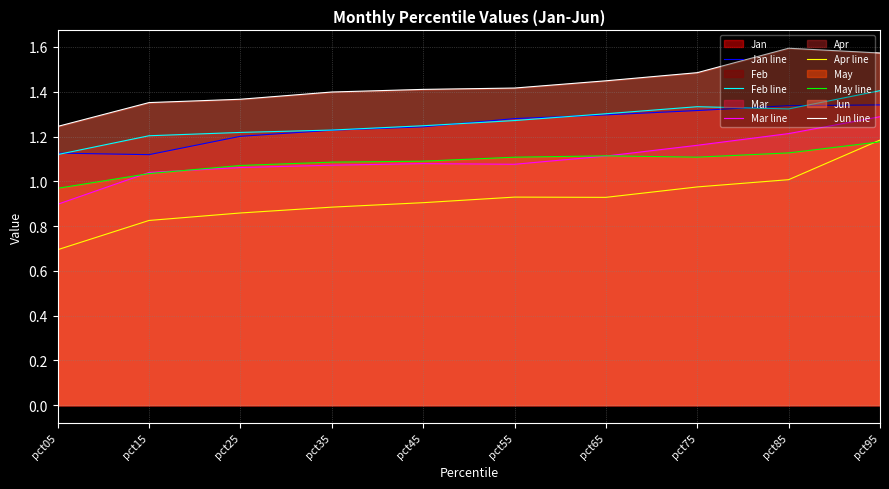

True or false: Apr line and May line intersect in this chart.

True